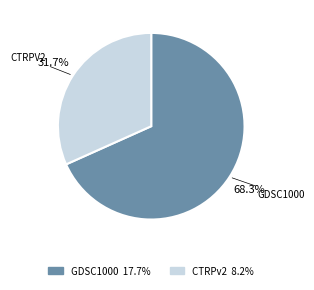

Which slice represents more than half of the pie?

GDSC1000